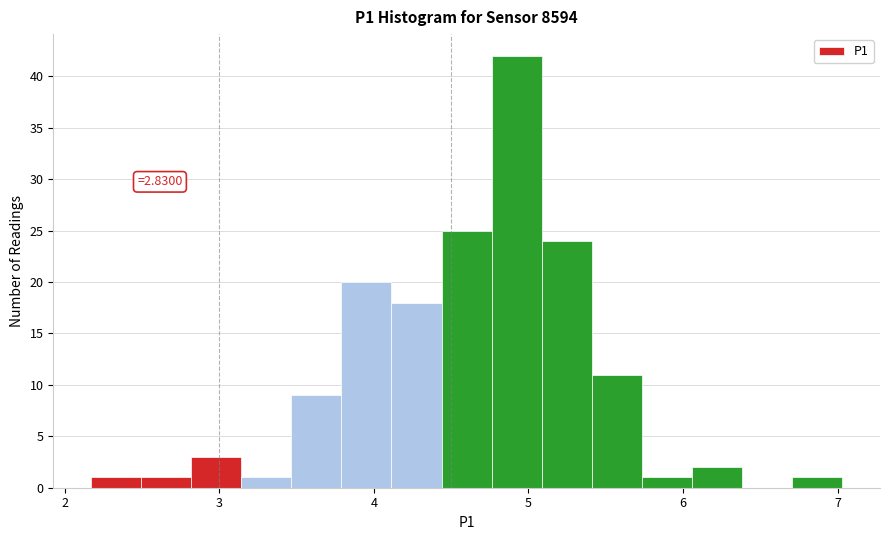

Read against the x-axis, roughly where is the centre of the tallest bar?

4.9